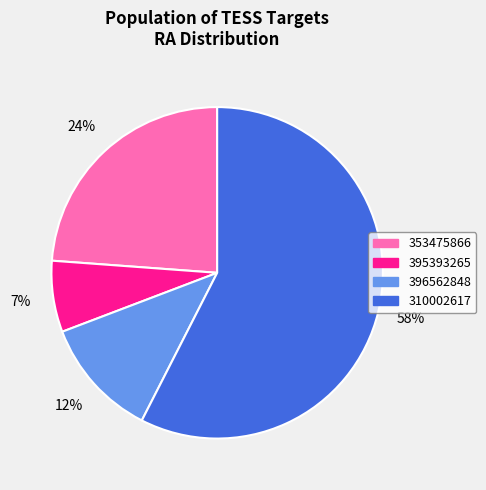

To the nearest percent, what is the difference between the 396562848 and 395393265 slice percentages?

5%